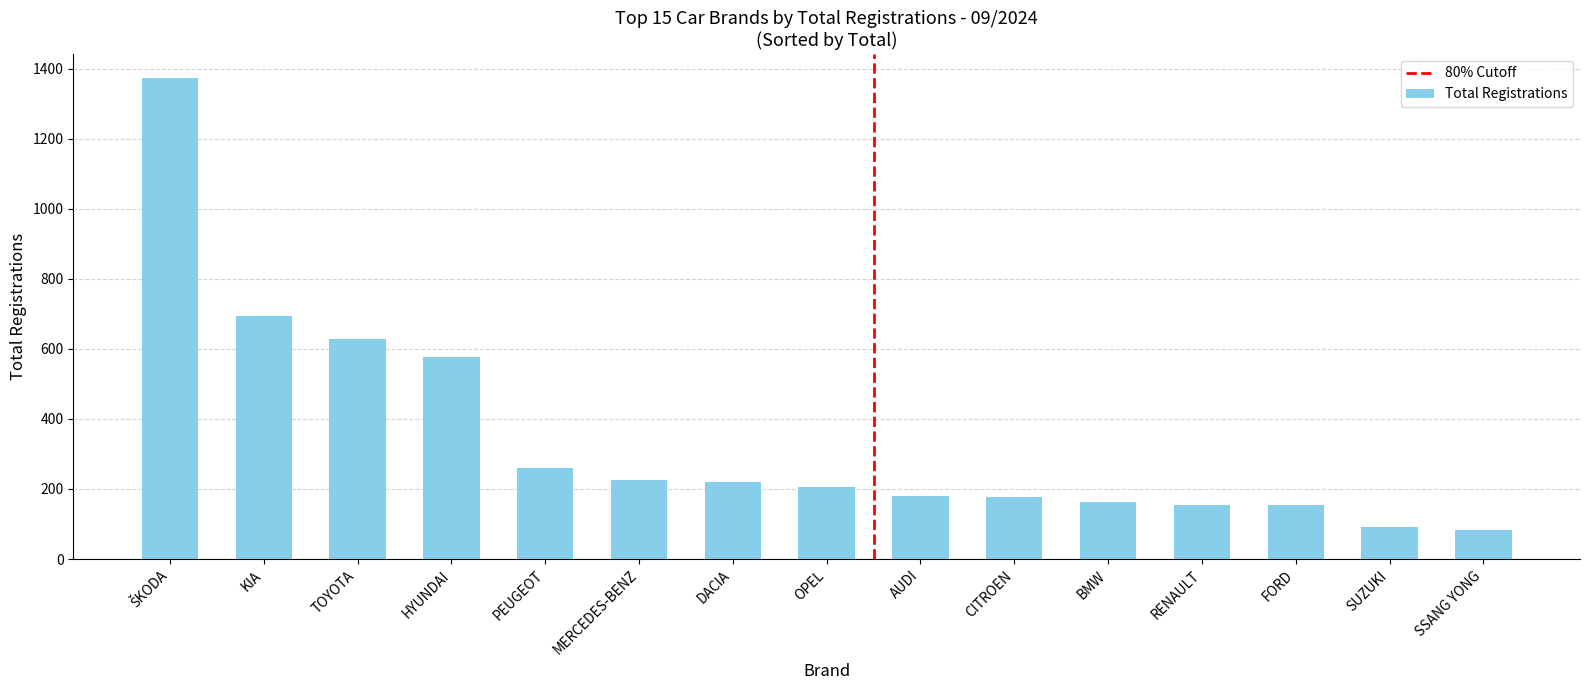

What is the average value?

346